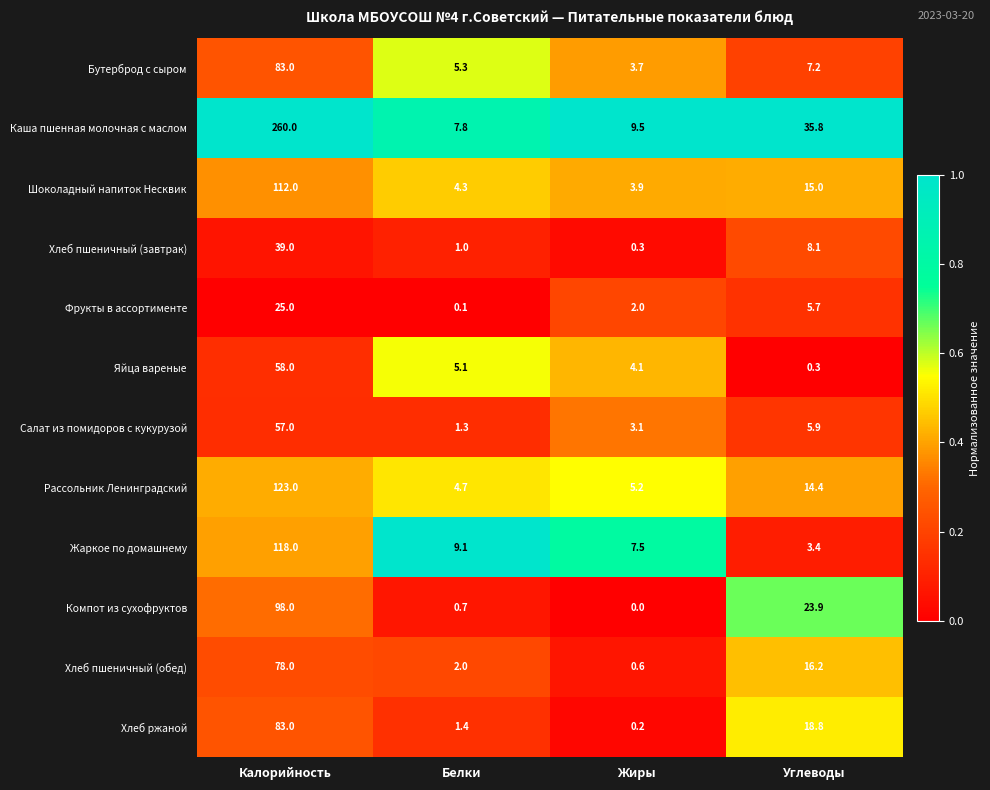

The Компот из сухофруктов series shows 0.0 at Жиры. True or false?

True